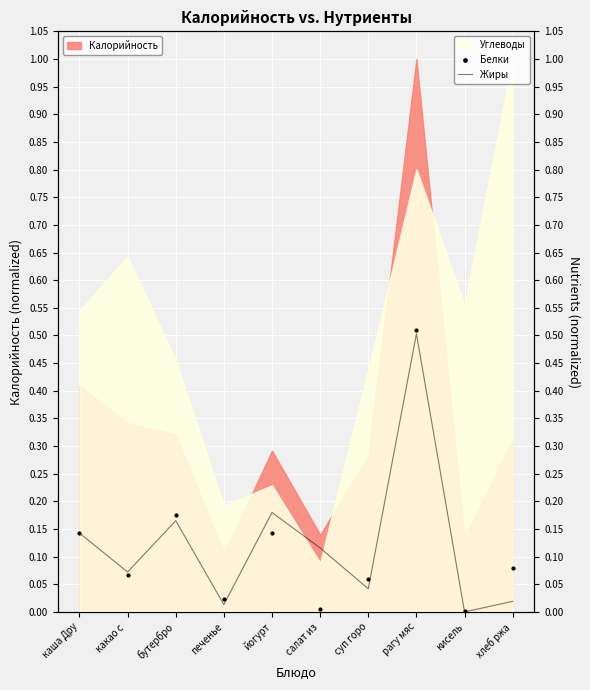

How many lines are shown in the chart?

2